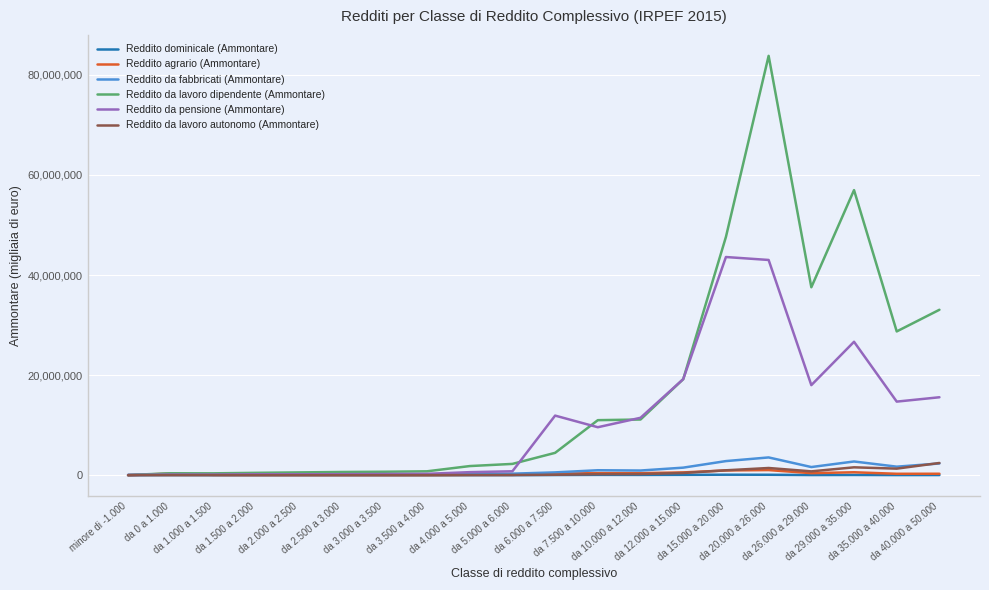

Which series has the largest range (max minus min)?

Reddito da lavoro dipendente (Ammontare)